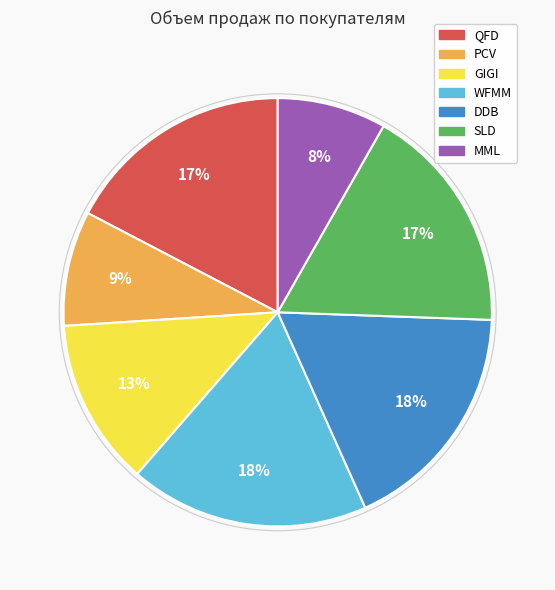

Do SLD and QFD together represent more than half of the pie?

No